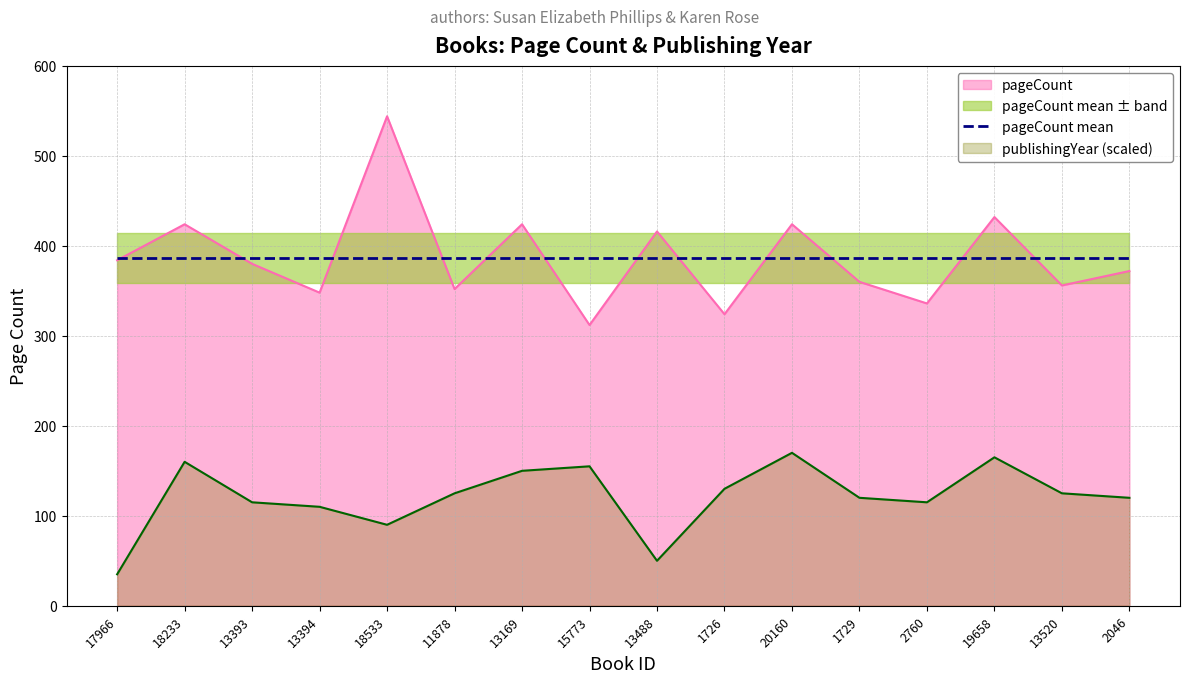

At which label does pageCount first exceed 380?

17966